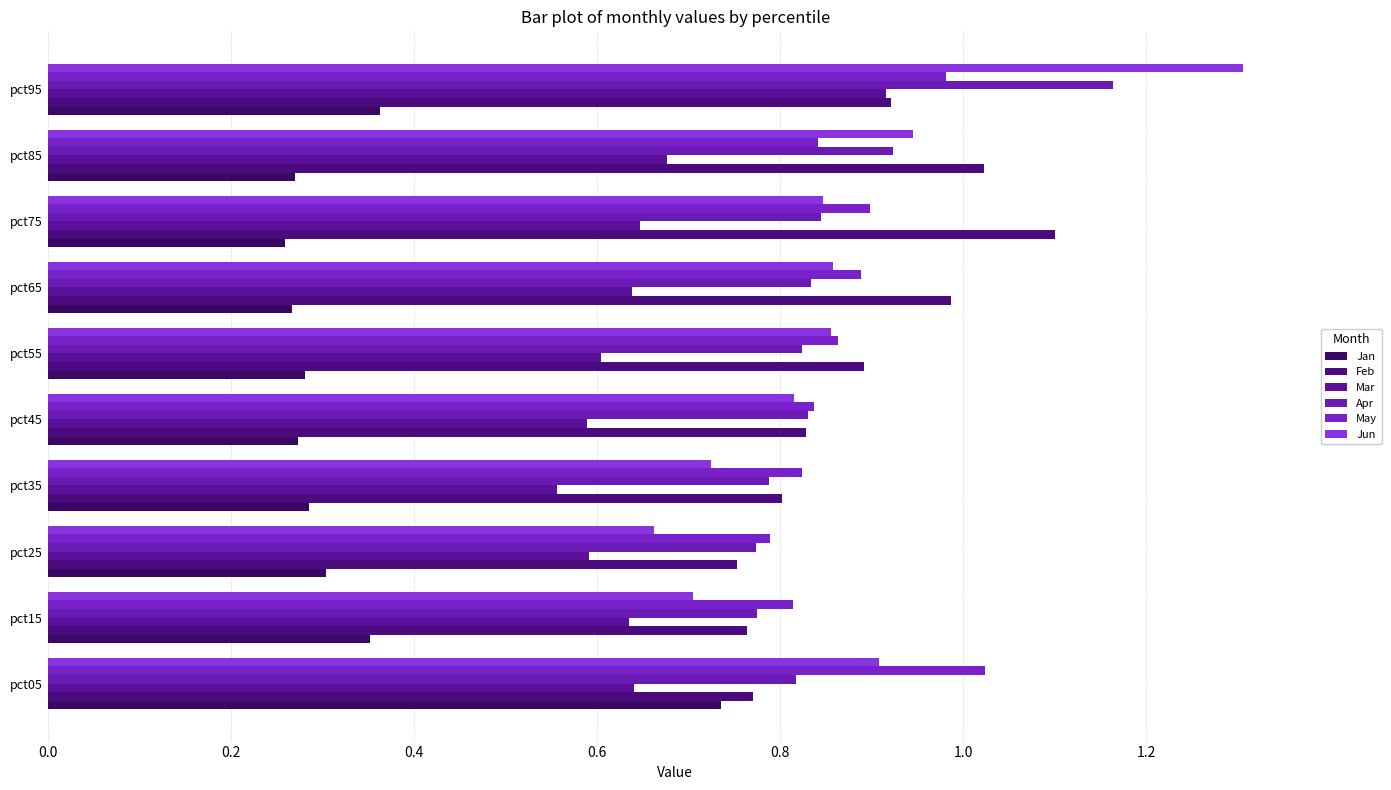

Reading right to left, transcribe all the data shown in this chart.

Jan: 0.4	0.3	0.3	0.3	0.3	0.3	0.3	0.3	0.4	0.7
Feb: 0.9	1.0	1.1	1.0	0.9	0.8	0.8	0.8	0.8	0.8
Mar: 0.9	0.7	0.6	0.6	0.6	0.6	0.6	0.6	0.6	0.6
Apr: 1.2	0.9	0.8	0.8	0.8	0.8	0.8	0.8	0.8	0.8
May: 1.0	0.8	0.9	0.9	0.9	0.8	0.8	0.8	0.8	1.0
Jun: 1.3	0.9	0.8	0.9	0.9	0.8	0.7	0.7	0.7	0.9